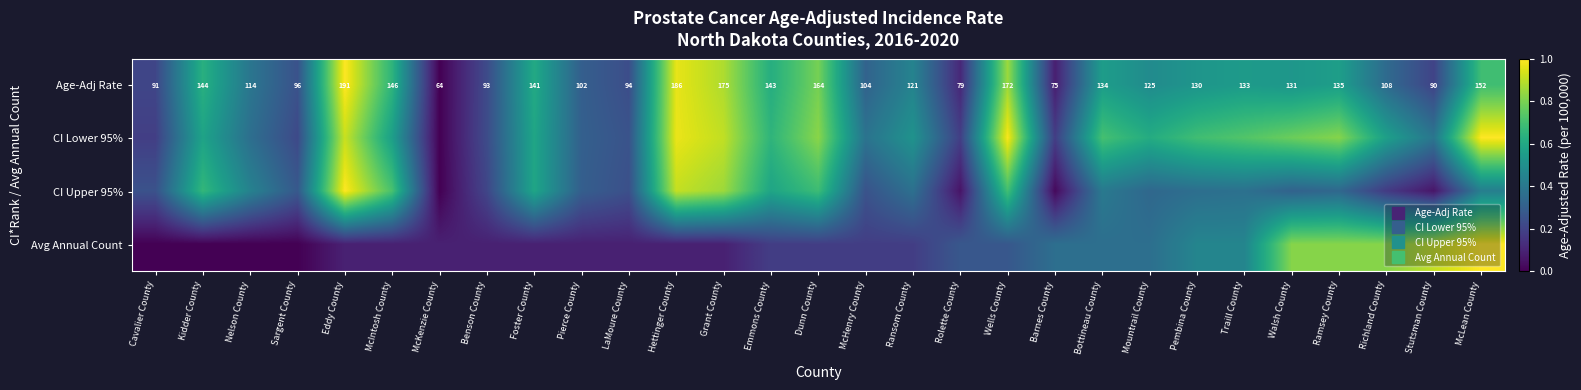

At Mountrail County, list the series in order from largest to smallest.

CI Lower 95%, Age-Adj Rate, Avg Annual Count, CI Upper 95%